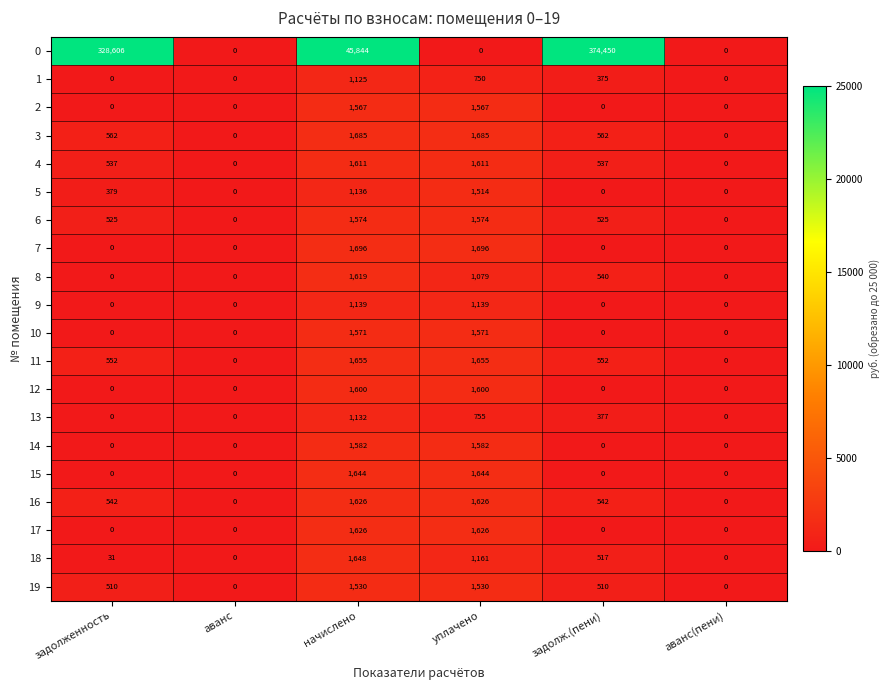

What is the difference between the 13 values at начислено and задолж.(пени)?

755